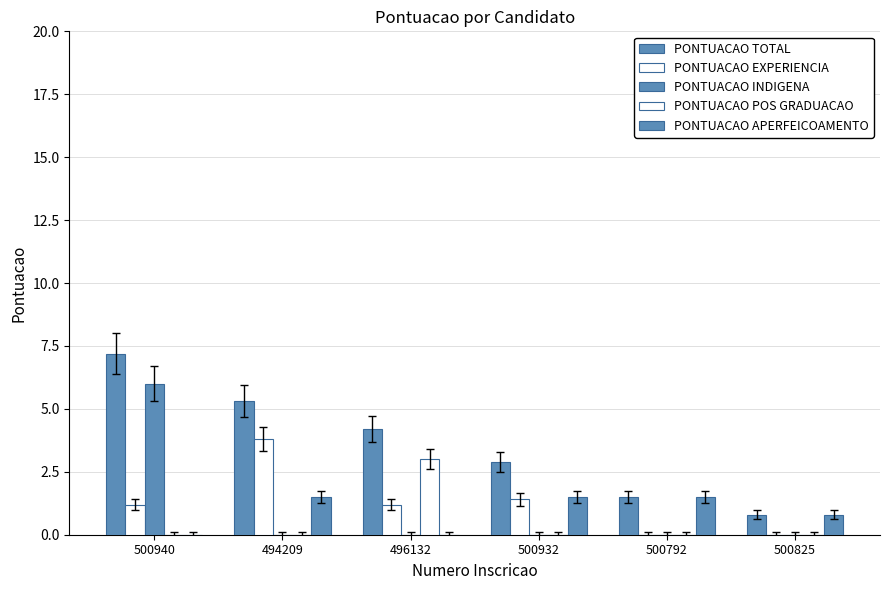

What is the sum of all PONTUACAO EXPERIENCIA values?

7.6